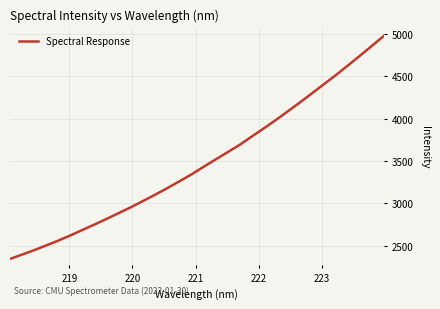

What is the minimum value shown in the chart?

2345.7